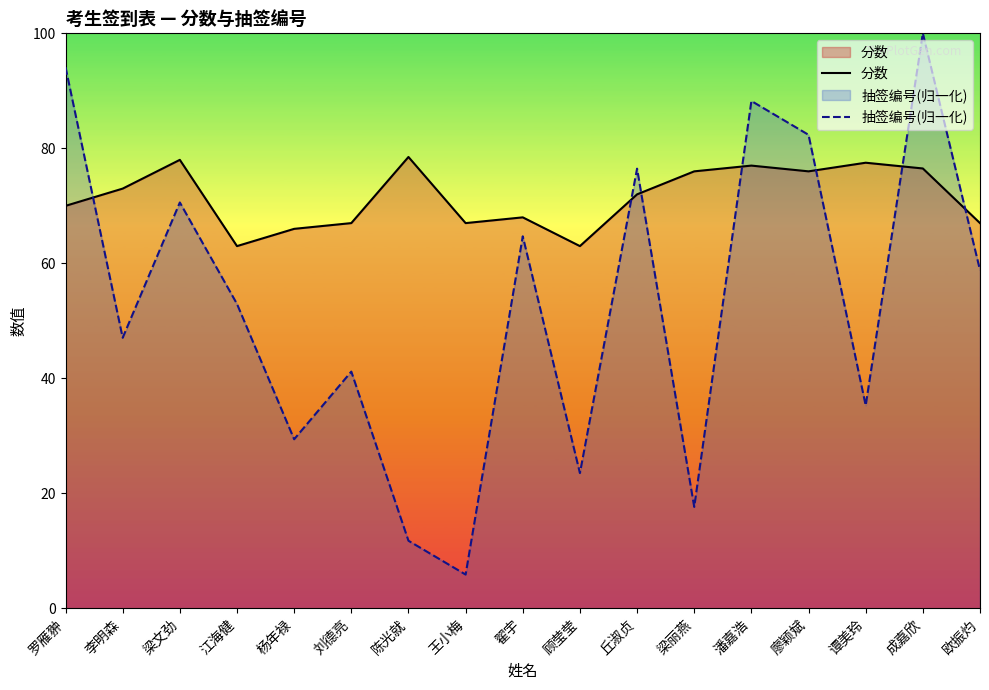

Reading left to right, what are all the values shown in this chart?

分数: 罗雁翀=70.0	李明森=73.0	梁文劲=78.0	江海健=63.0	杨年禄=66.0	刘德亮=67.0	陈光就=78.5	王小梅=67.0	翟宇=68.0	顾莹莹=63.0	丘淑贞=72.0	梁丽燕=76.0	潘嘉浩=77.0	廖颖斌=76.0	谭美玲=77.5	成嘉欣=76.5	欧振灼=67.0
抽签编号(归一化): 罗雁翀=94.1	李明森=47.1	梁文劲=70.6	江海健=52.9	杨年禄=29.4	刘德亮=41.2	陈光就=11.8	王小梅=5.9	翟宇=64.7	顾莹莹=23.5	丘淑贞=76.5	梁丽燕=17.6	潘嘉浩=88.2	廖颖斌=82.4	谭美玲=35.3	成嘉欣=100.0	欧振灼=58.8